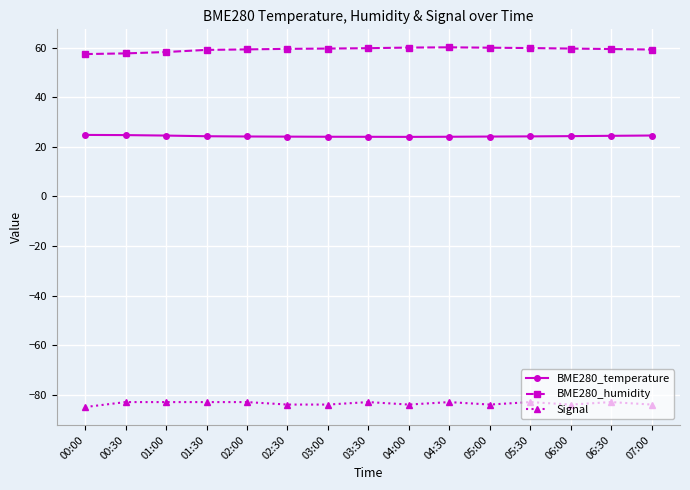

True or false: Signal has more than 0 points higher than both neighbors.

True